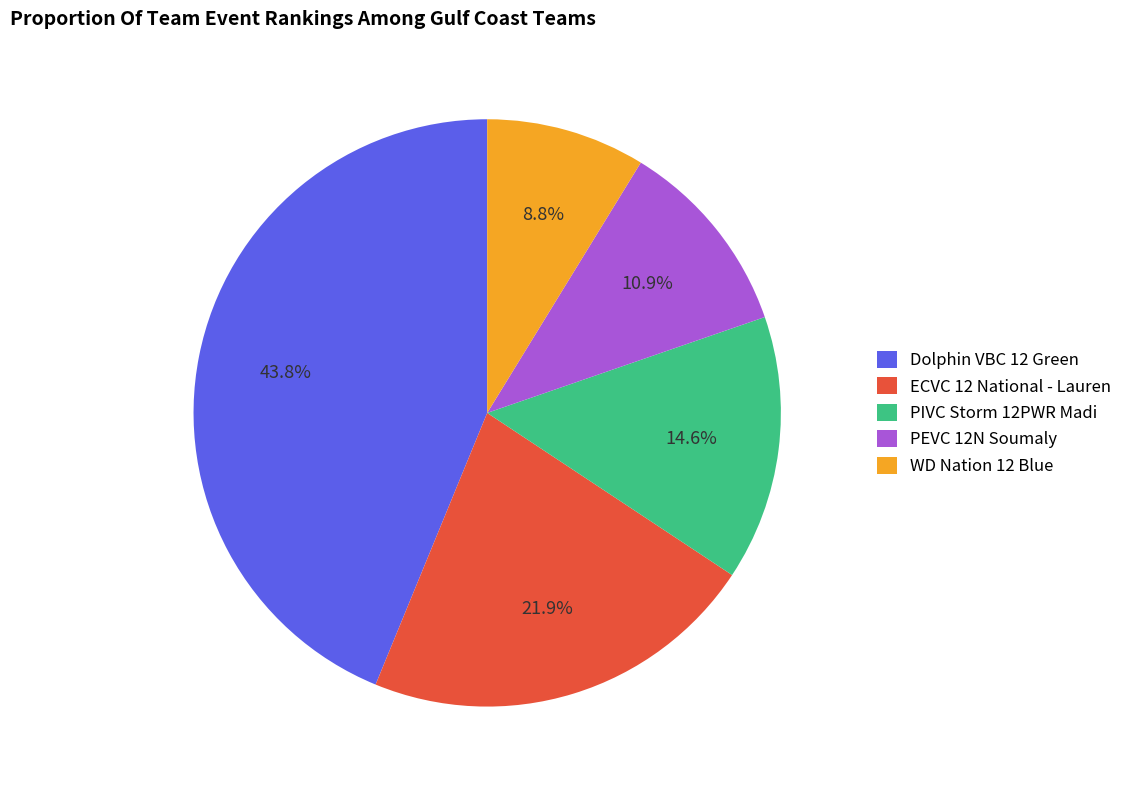

How many segments does this pie chart have?

5